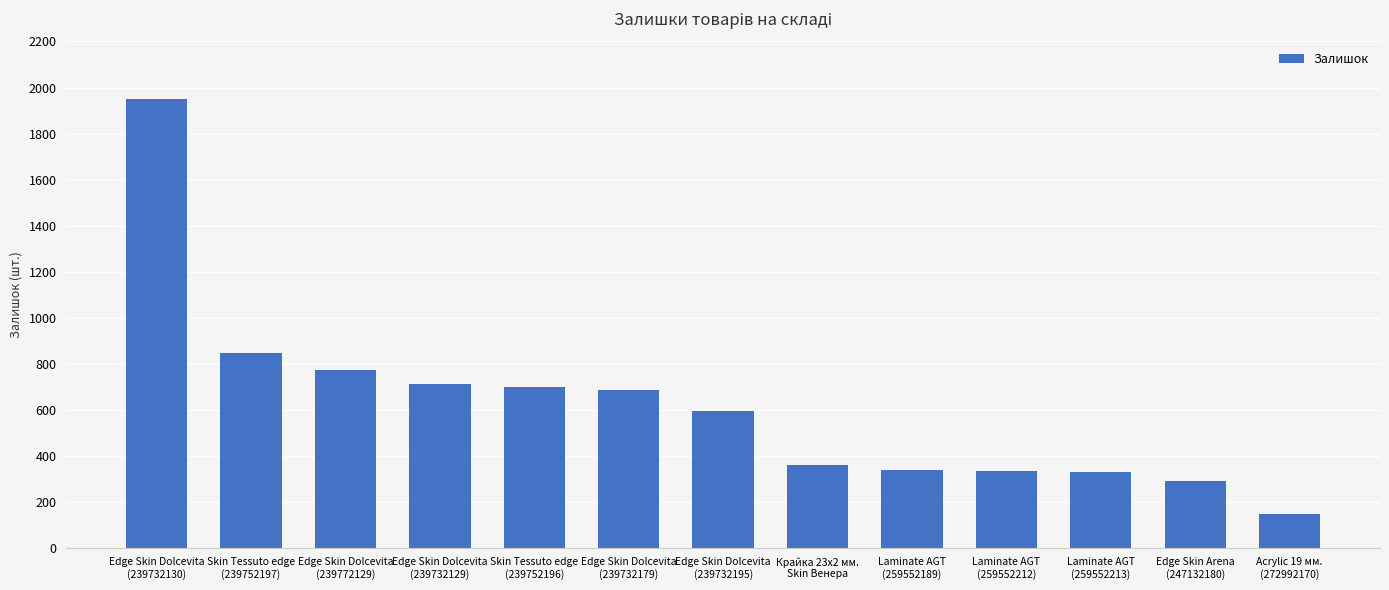

What is the value of the 3rd bar from the left?

773